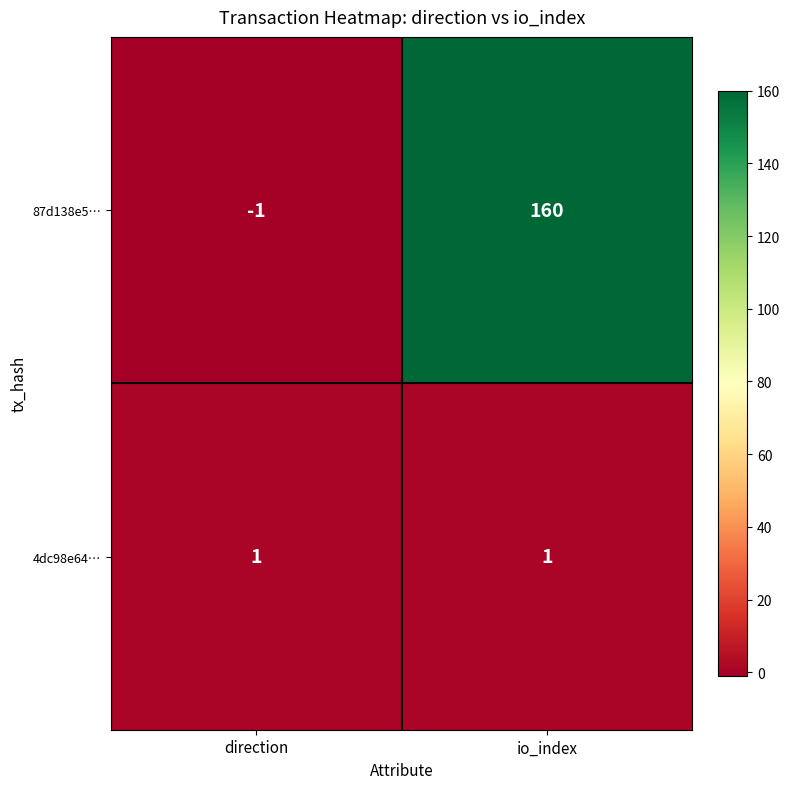

What is the difference between the 87d138e5… values at direction and io_index?

161